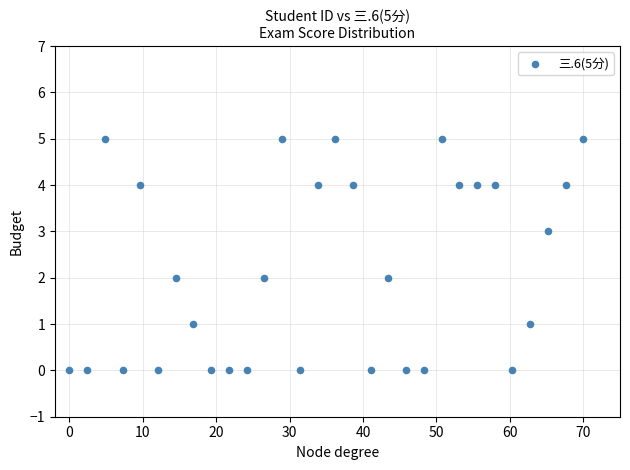

How many data points are displayed?

30